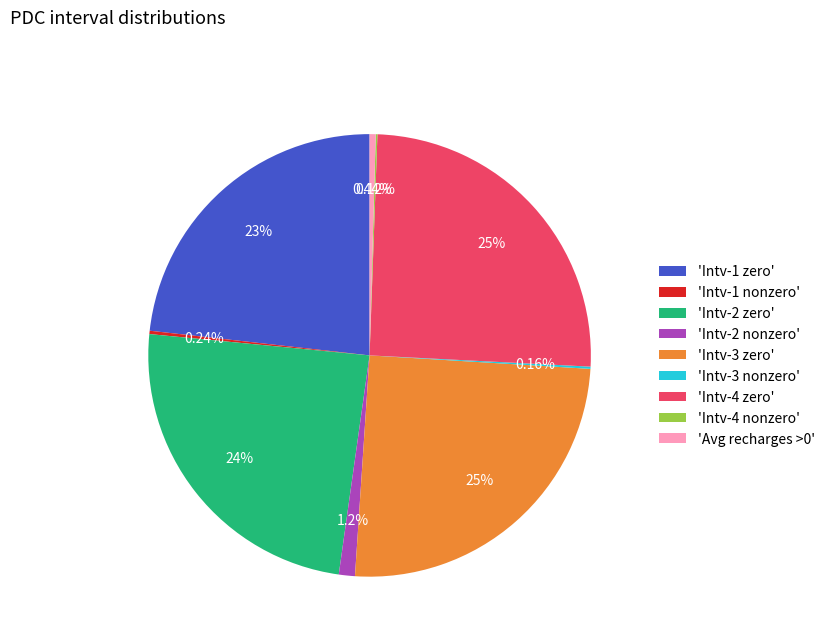

Does 'Intv-1 zero' represent more than half of the total?

No